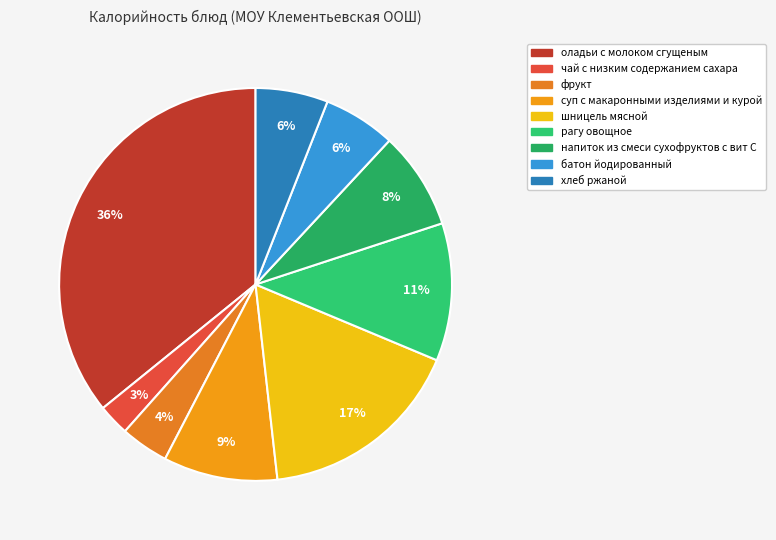

What is the ratio of the value at напиток из смеси сухофруктов с вит С to the value at фрукт?

2.0